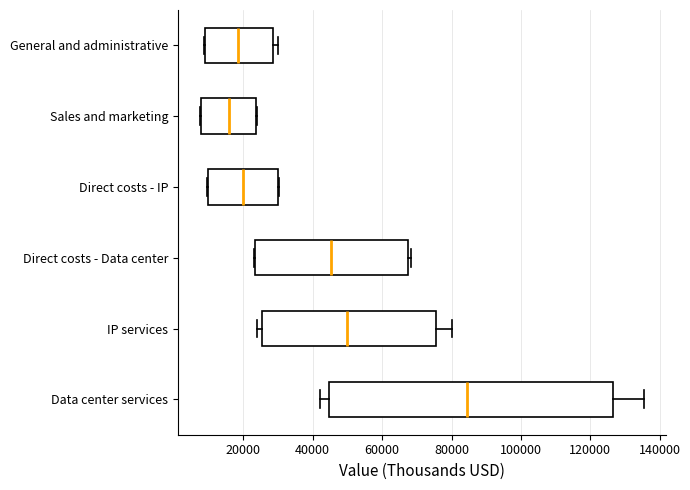

Which box's median line is the furthest to the left?

Sales and marketing